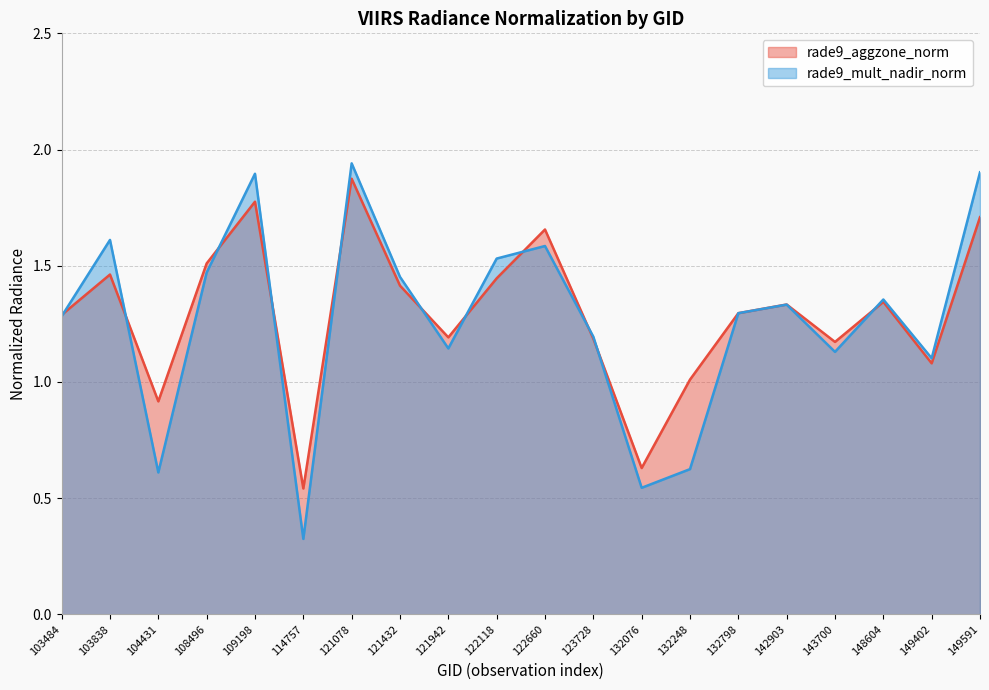

What is the average value of the rade9_aggzone_norm series?

1.3